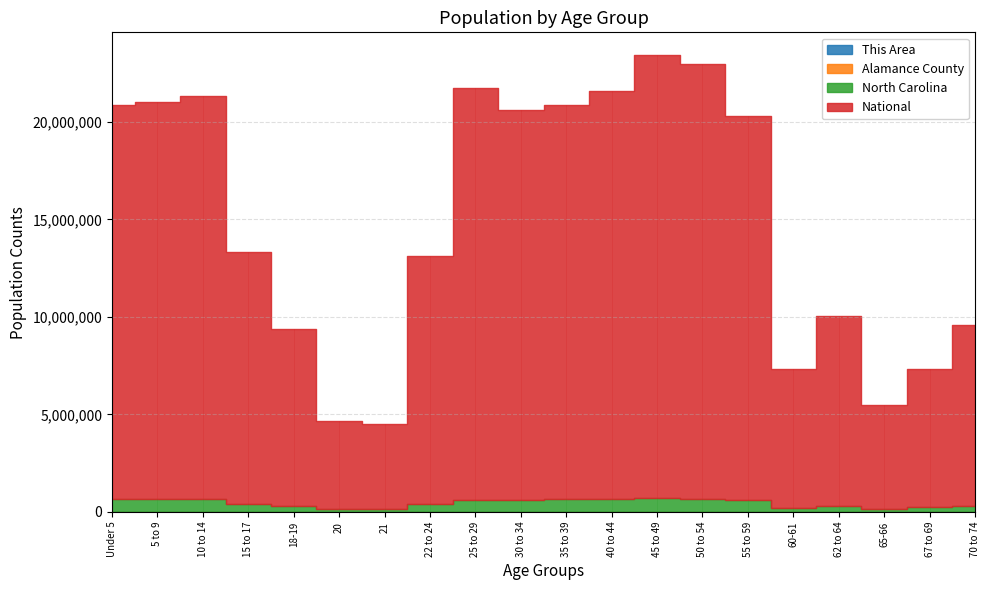

How many interior local peaks does the This Area series have?

3